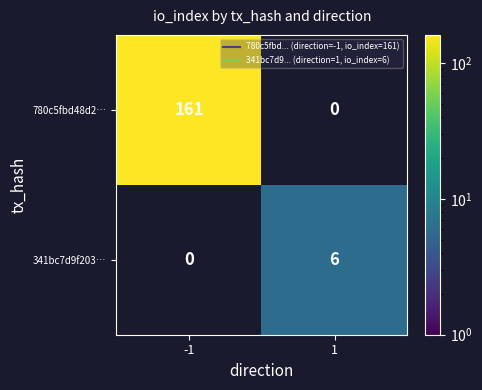

Where is 780c5fbd48d2… nearest to the value 161?

-1